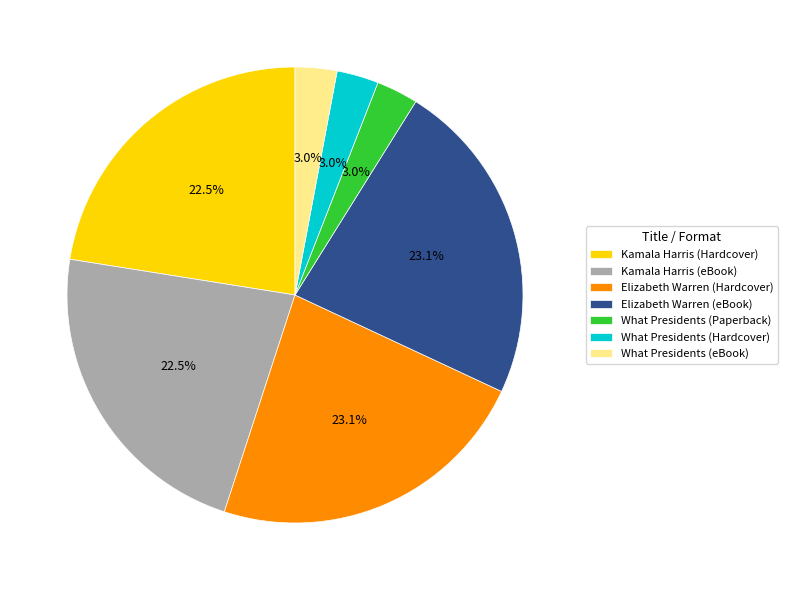

How many segments does this pie chart have?

7